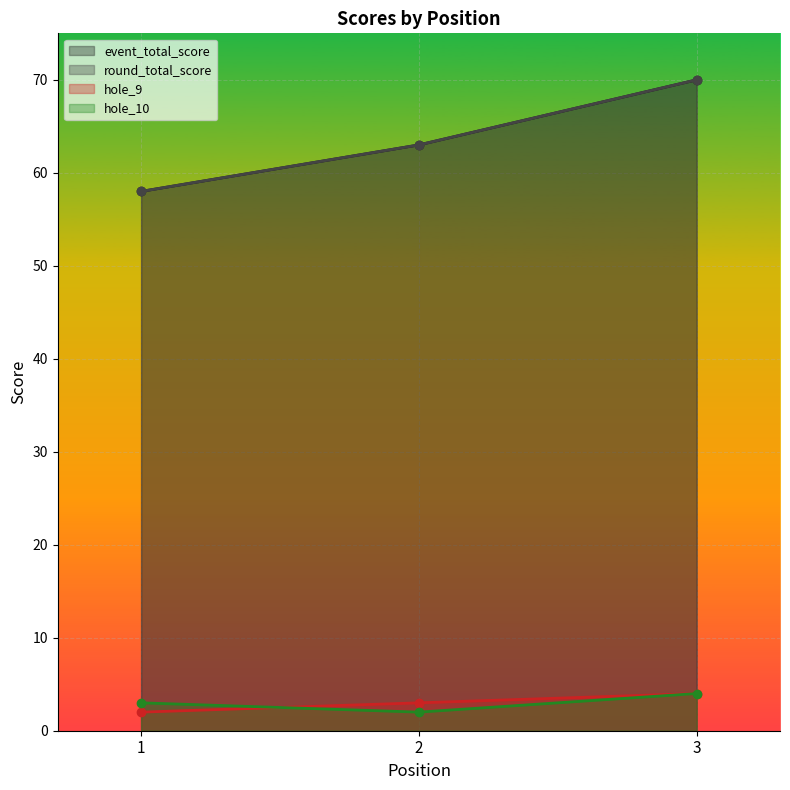

What value does the hole_10 series have at 3?

4